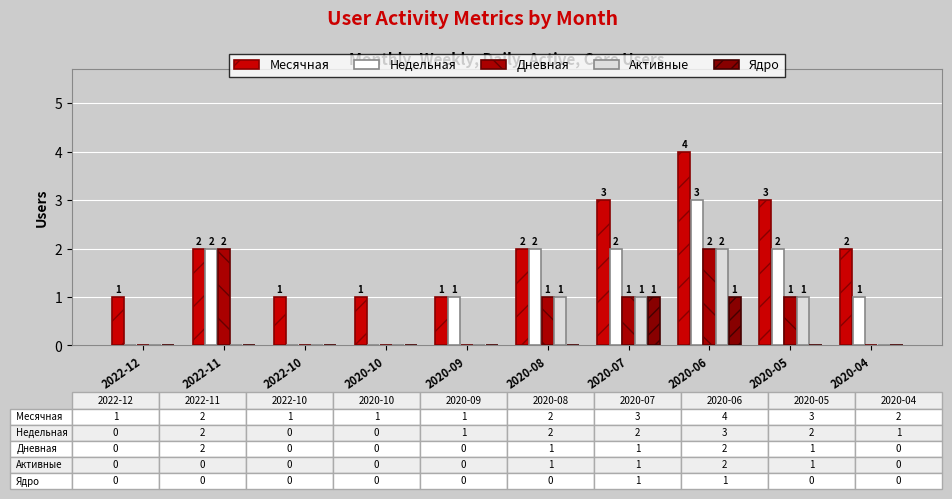

Which series has the widest spread of values?

Месячная